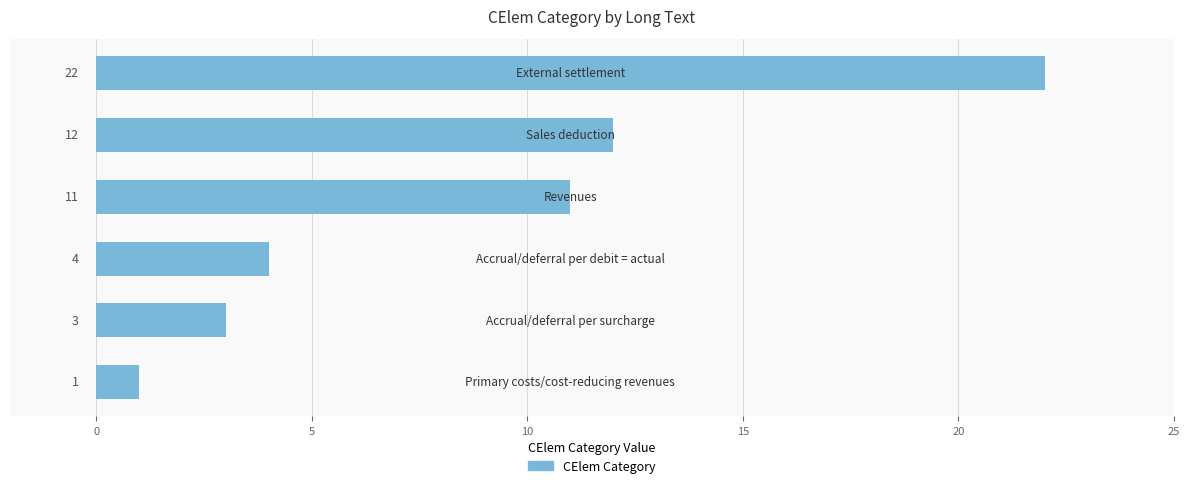

What is the minimum value shown in the chart?

1